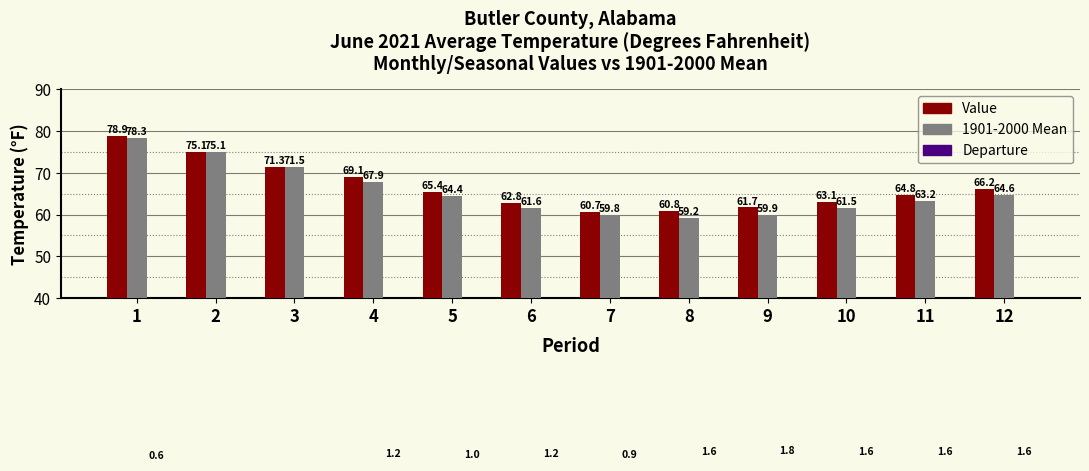

Which category has the highest value in the 1901-2000 Mean series?

1